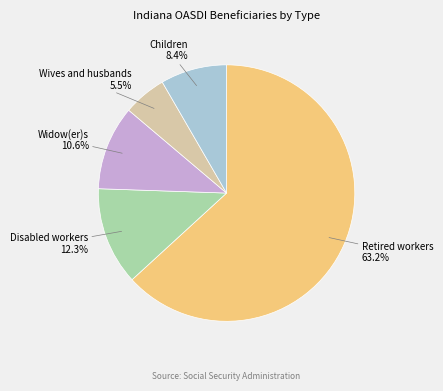

The Wives and husbands slice represents 1% of the pie. True or false?

False